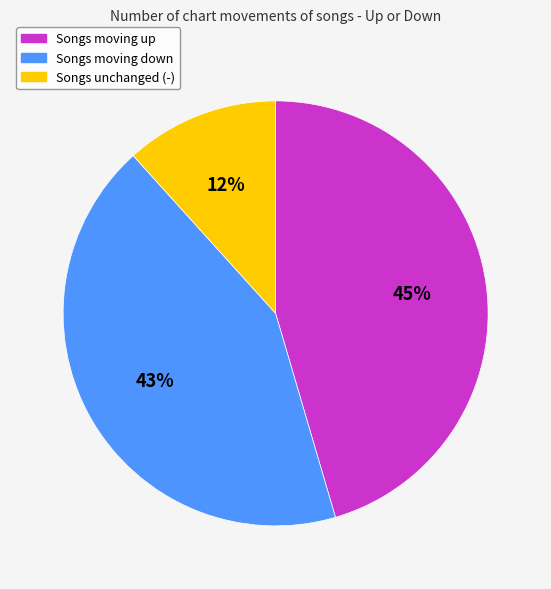

Is there any slice that represents more than half of the pie?

No